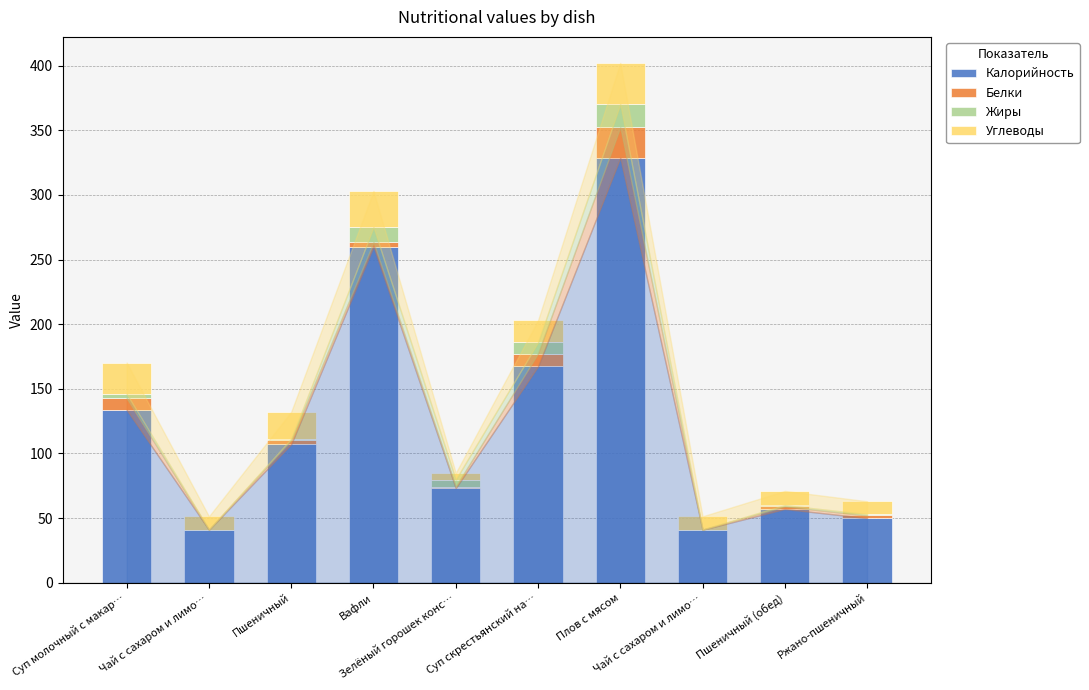

Rank the categories by Калорийность value from lowest to highest.

Чай с сахаром и лимо…, Чай с сахаром и лимо…, Ржано-пшеничный, Пшеничный (обед), Зелёный горошек конс…, Пшеничный, Суп молочный с макар…, Суп скрестьянский на…, Вафли, Плов с мясом